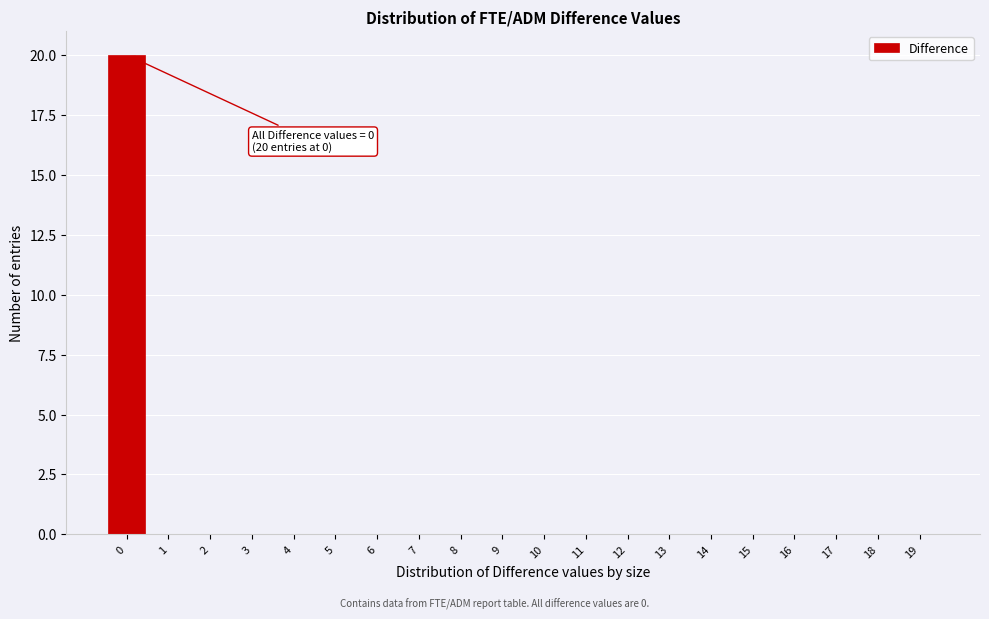

Over which range of the x-axis is the bar tallest?

-0.5 to 0.5